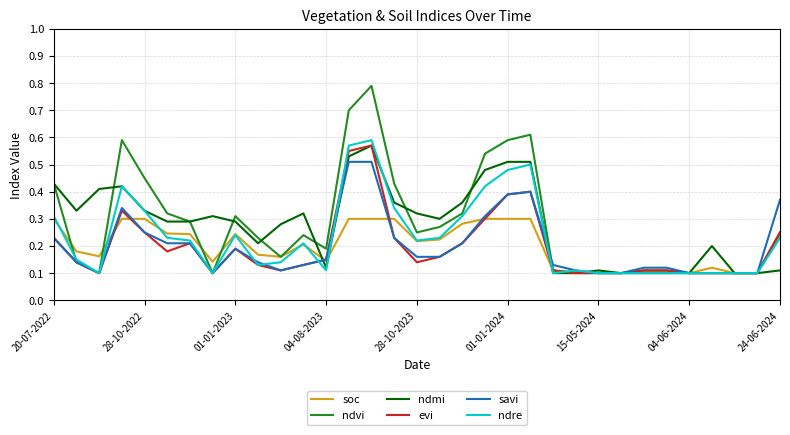

Which series has the largest range (max minus min)?

ndvi